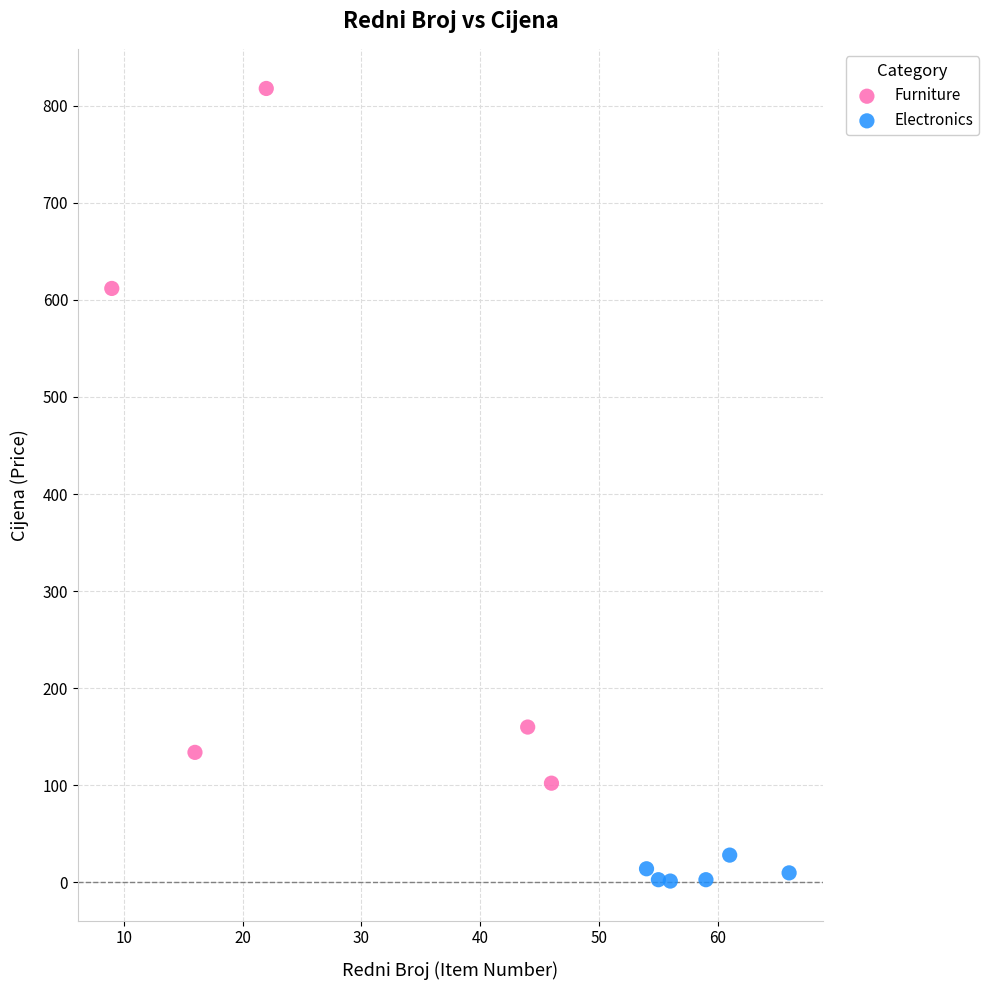

Which series contains the lowest Y value?

Electronics